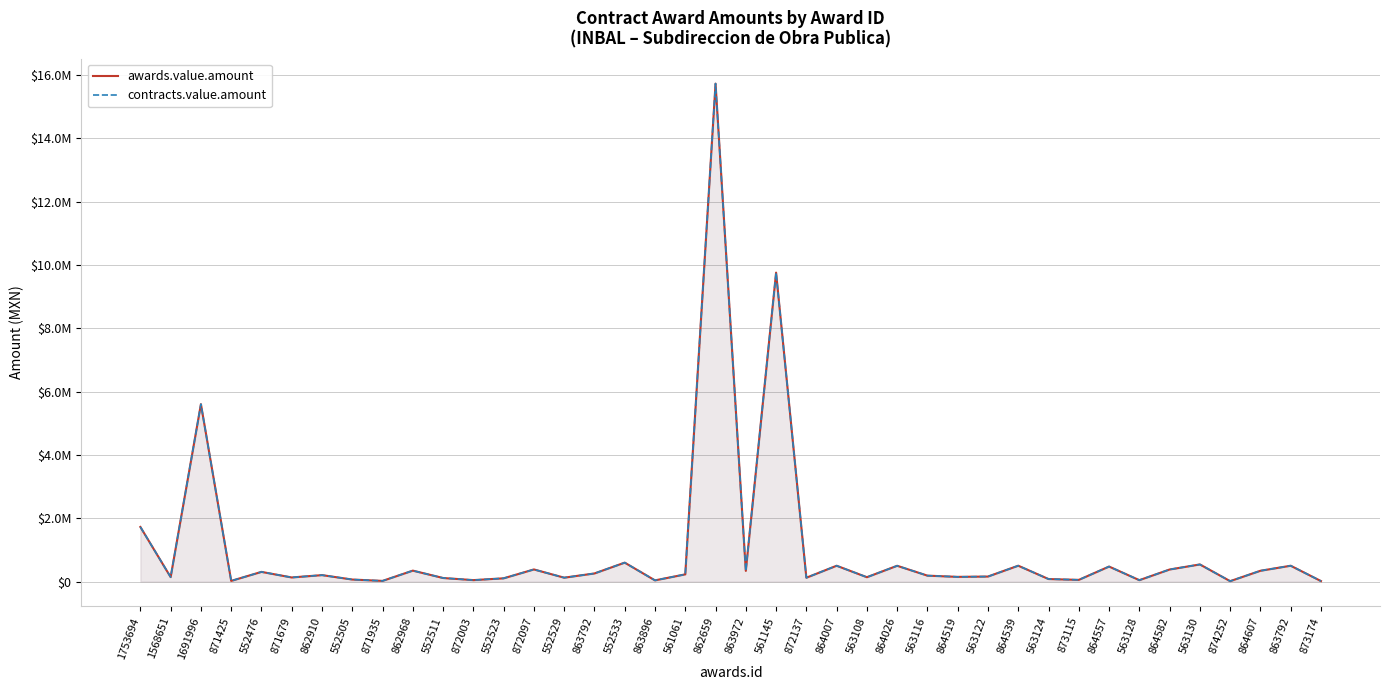

At which label is awards.value.amount closest to 7870451?

561145